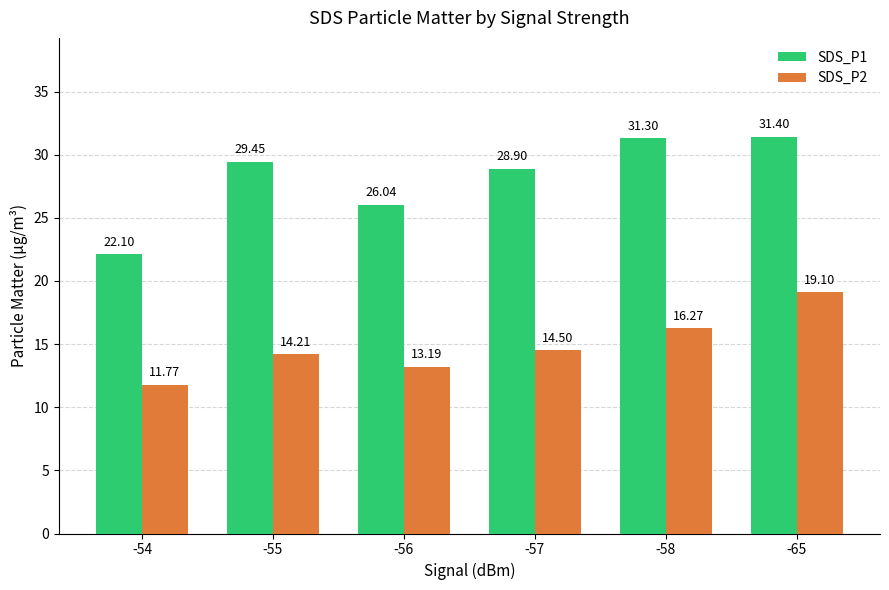

At -56, list the series in order from largest to smallest.

SDS_P1, SDS_P2